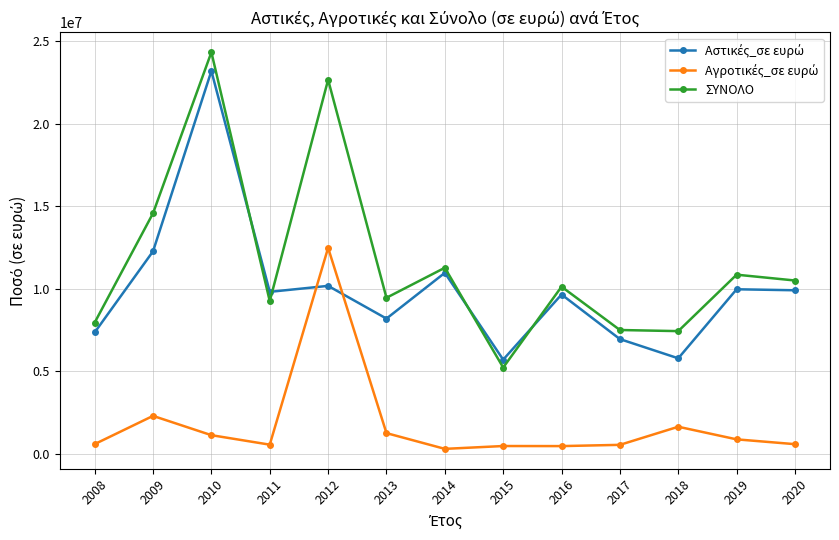

Which series has the largest total across all categories?

ΣΥΝΟΛΟ